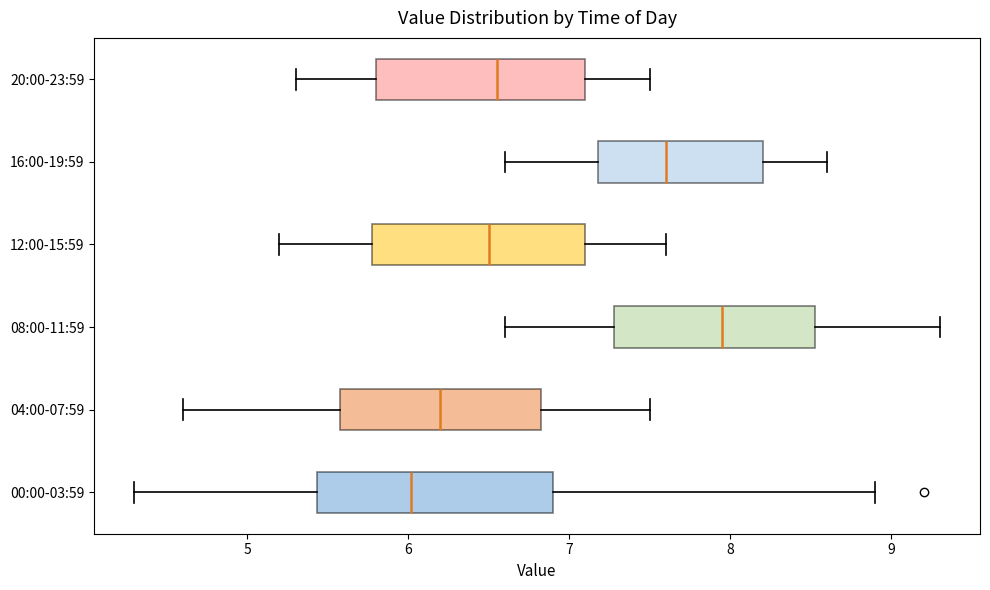

Which box's median line is the furthest to the right?

08:00-11:59